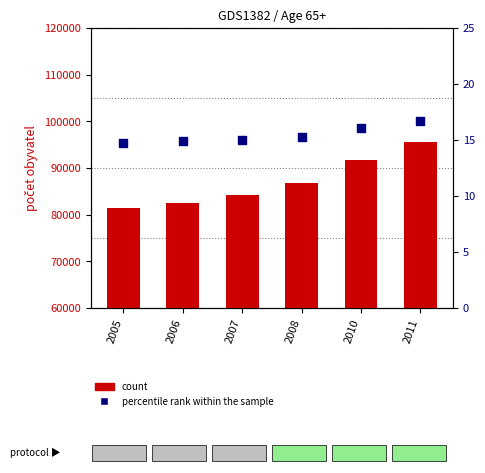

Which series has the largest total across all categories?

count (65+)